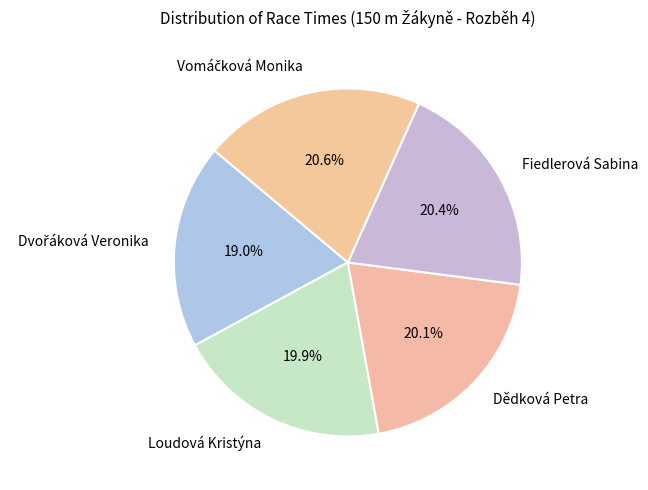

Is there any slice that represents more than half of the pie?

No